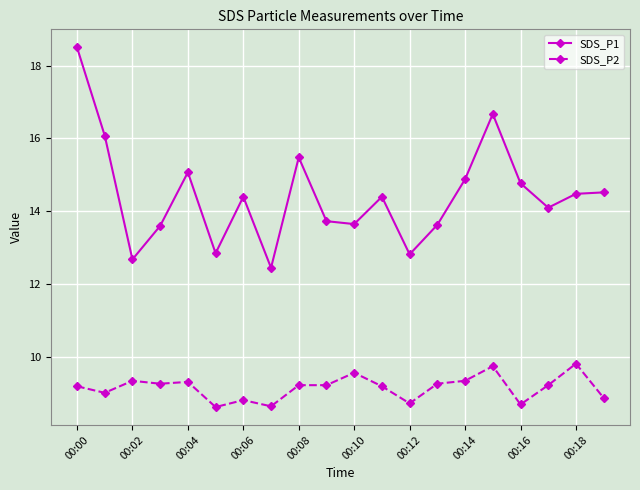

List the series in order of their overall mean, lowest first.

SDS_P2, SDS_P1